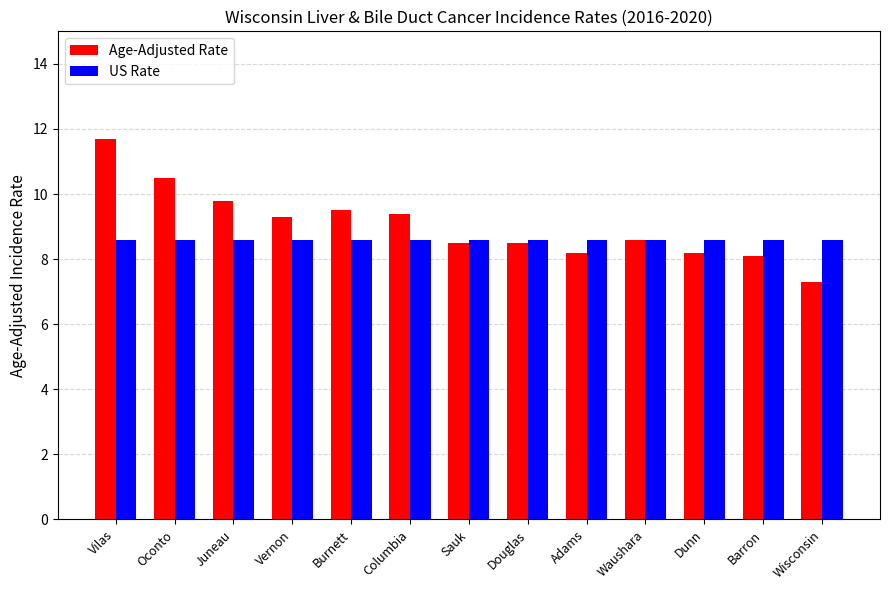

What is the difference between the maximum and minimum values in the Age-Adjusted Rate series?

4.4